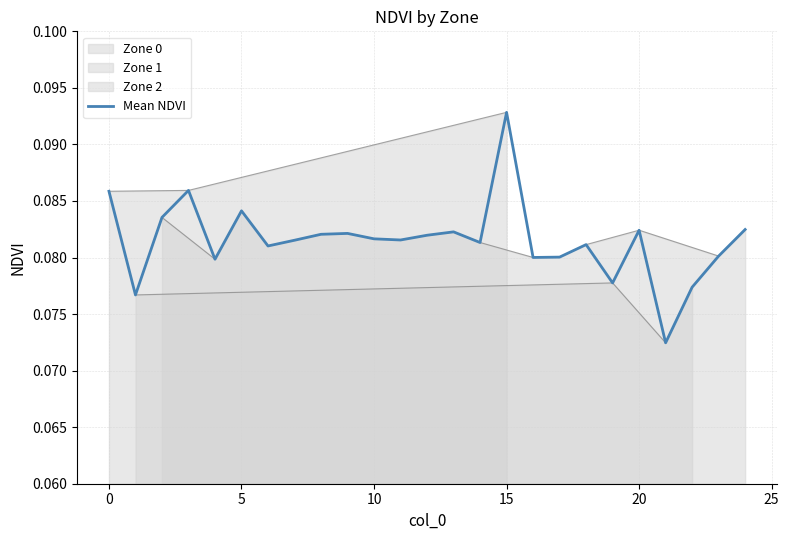

How many data points does each series have?

25